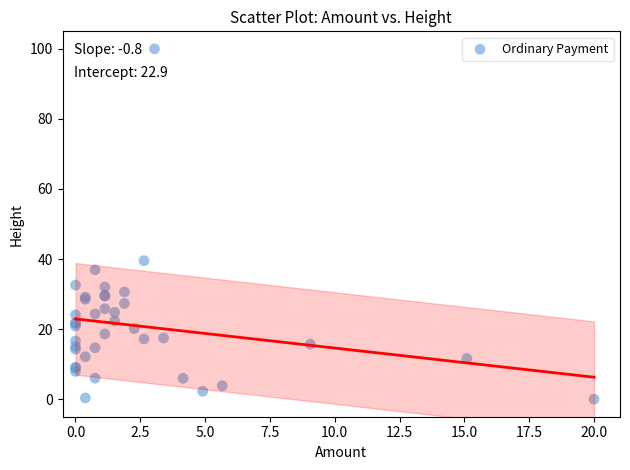

What Y value in the scatter plot is closest to 50?

39.5